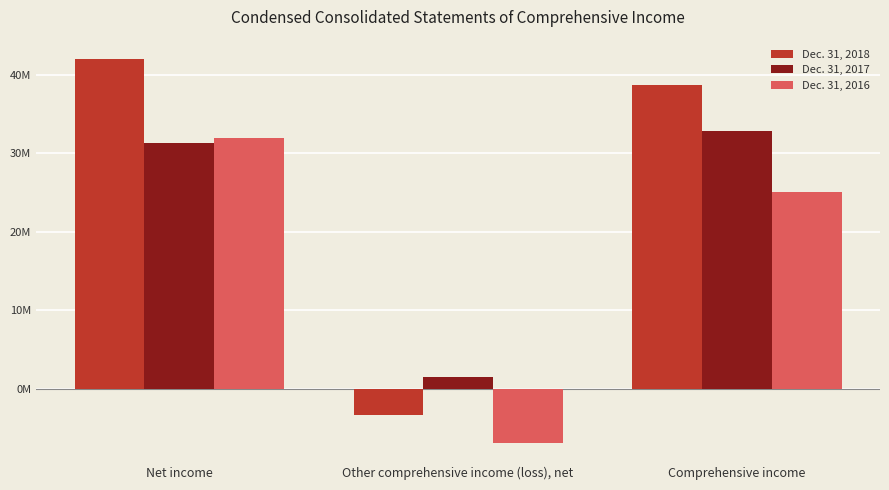

Which series has the widest spread of values?

Dec. 31, 2018